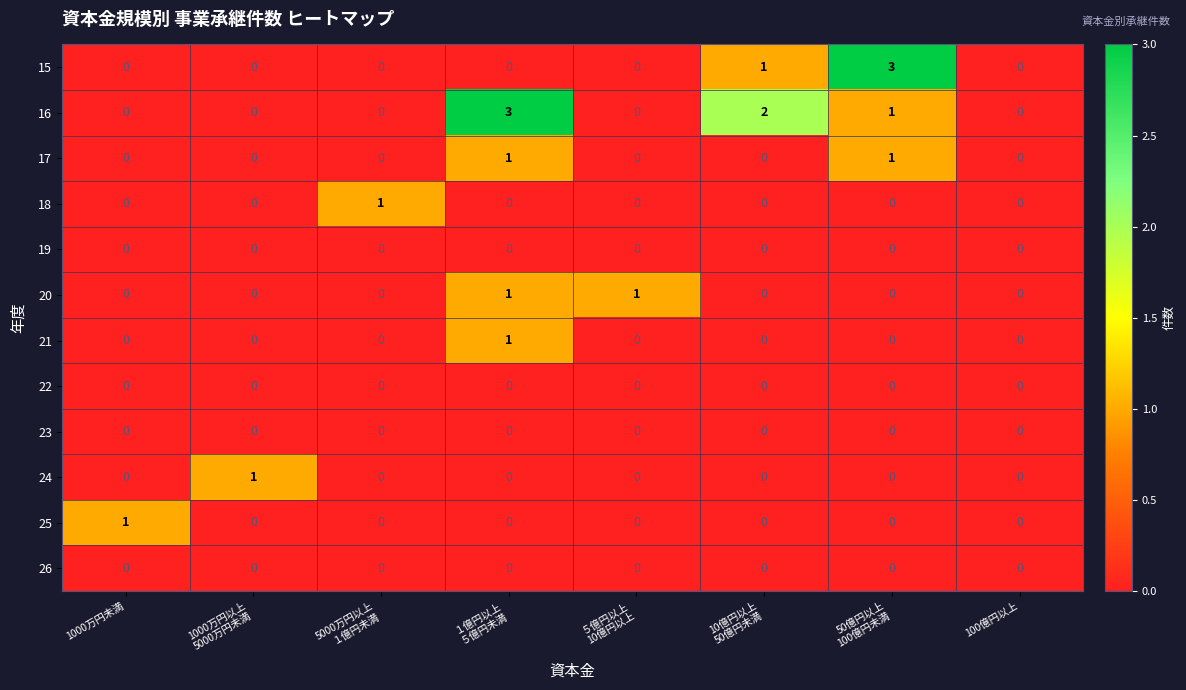

Which series has the largest total across all categories?

16